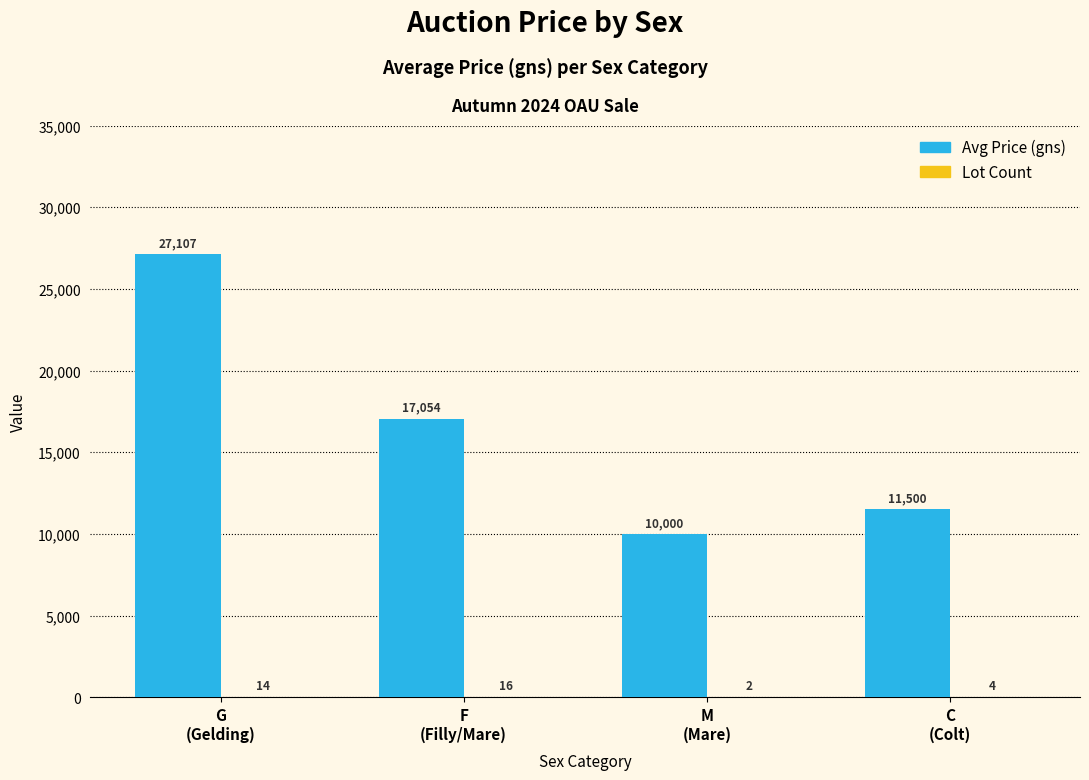

How many distinct data groups are displayed?

2